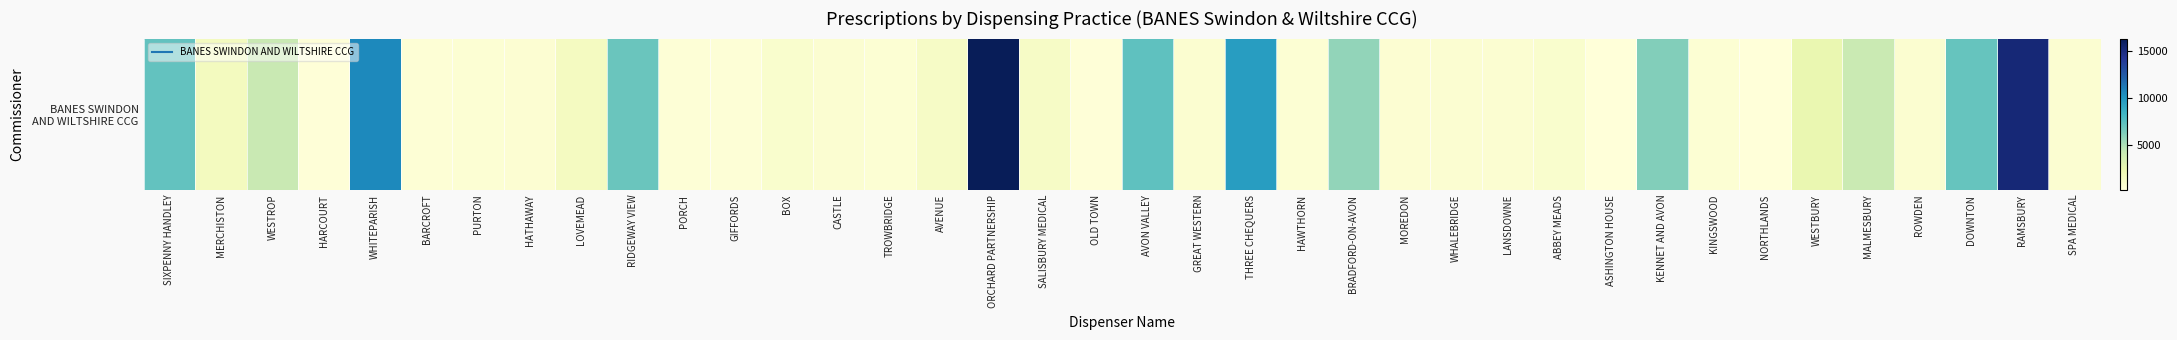

What is the minimum value shown in the chart?

250